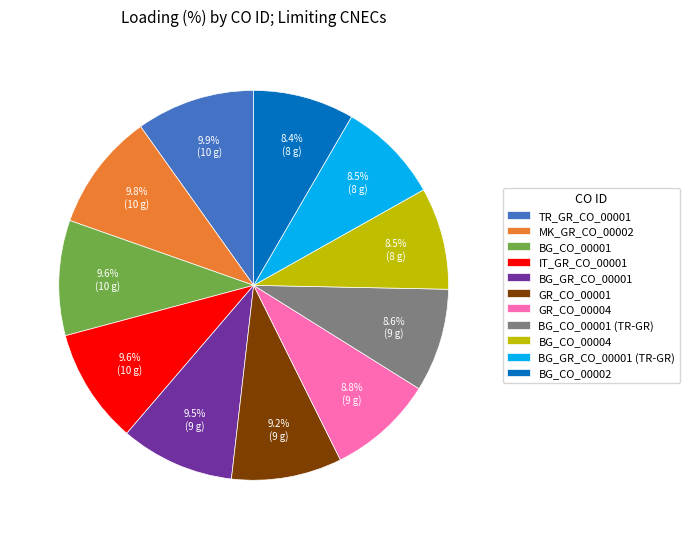

What is the ratio of the value at BG_GR_CO_00001 to the value at BG_GR_CO_00001 (TR-GR)?

1.1